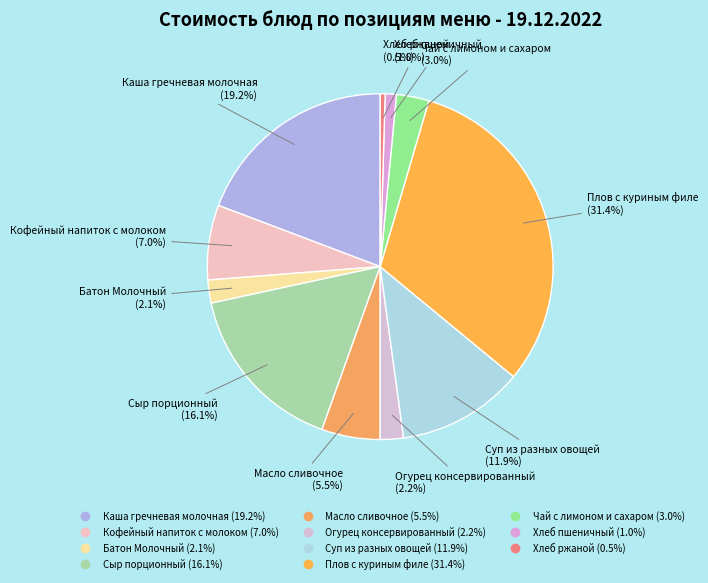

Between Батон Молочный and Плов с куриным филе, which is larger?

Плов с куриным филе